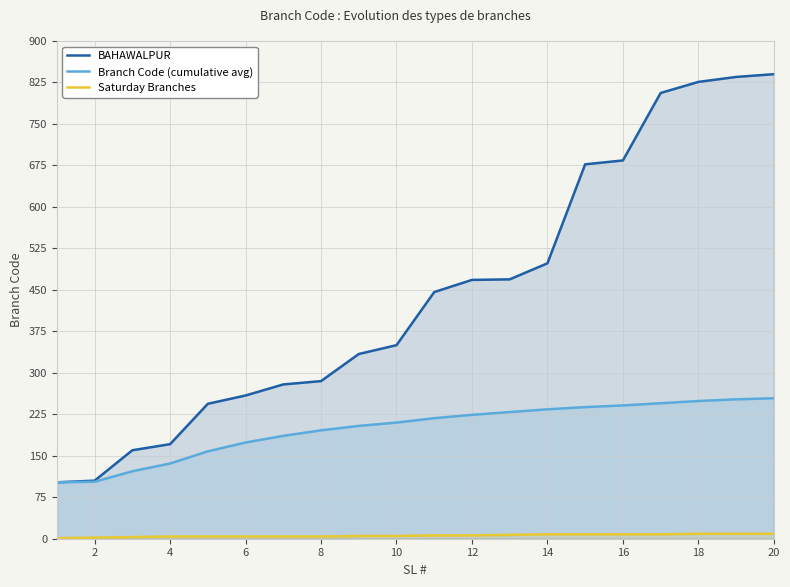

How many categories are shown in the chart?

20